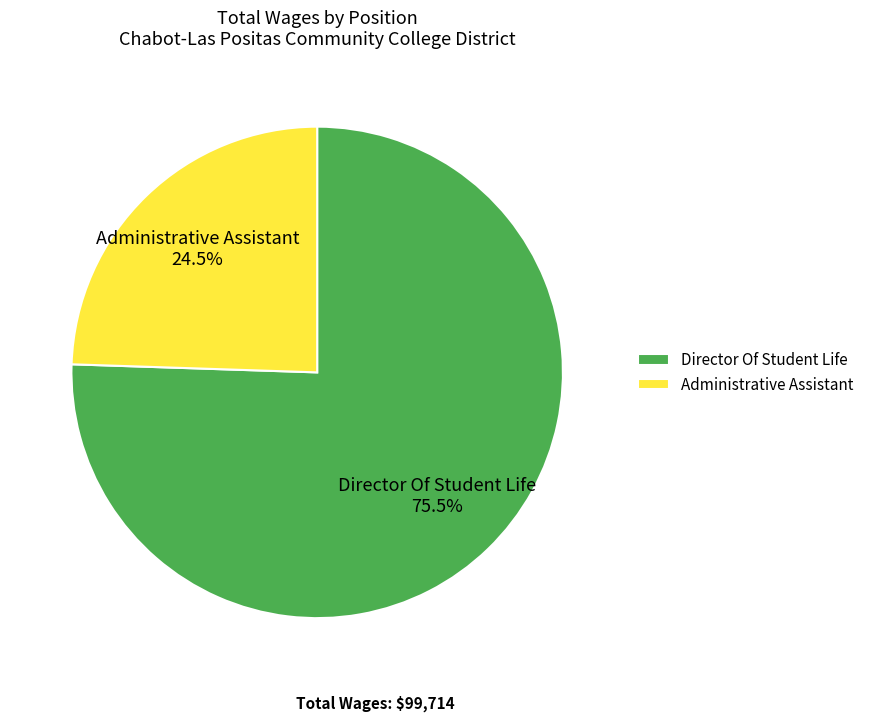

Which slice is the largest?

Director Of Student Life